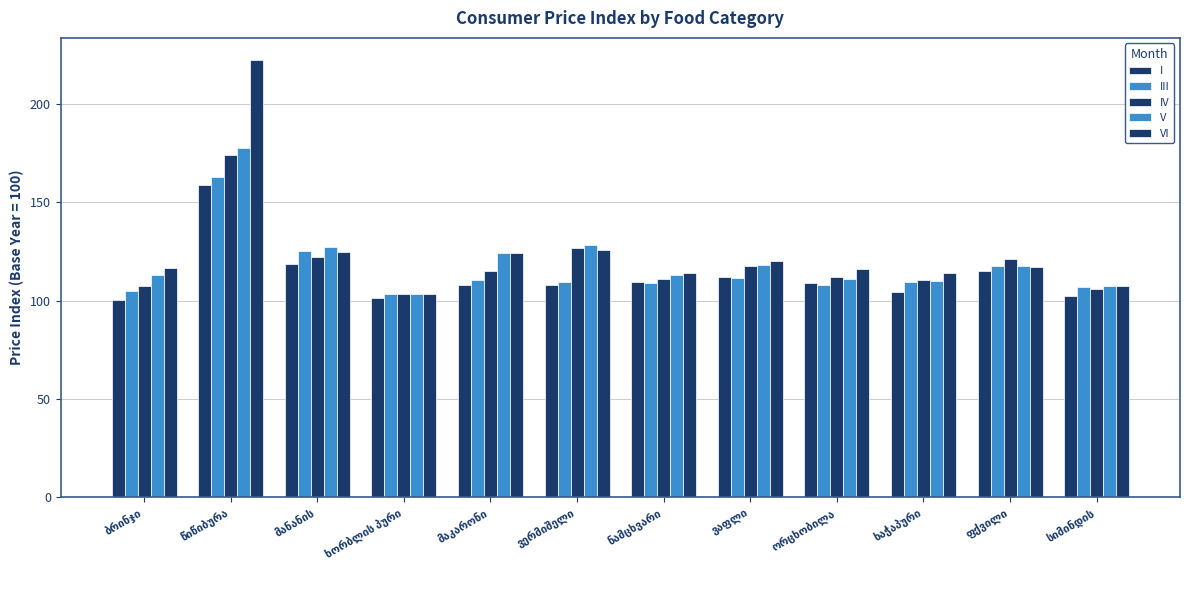

What is the average value of the V series?

120.9